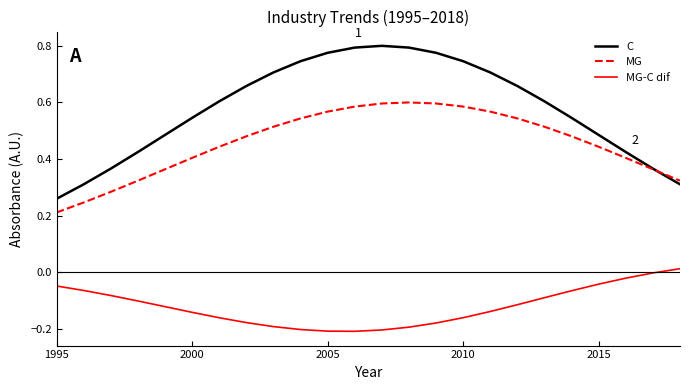

How many lines are shown in the chart?

3